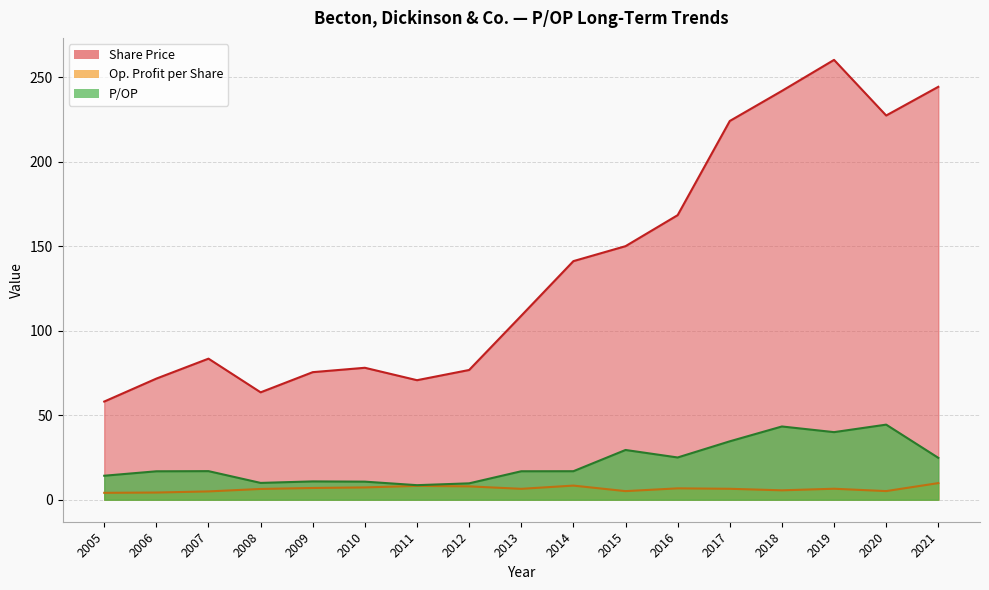

At 2014, list the series in order from smallest to largest.

Op. Profit per Share, P/OP, Share Price